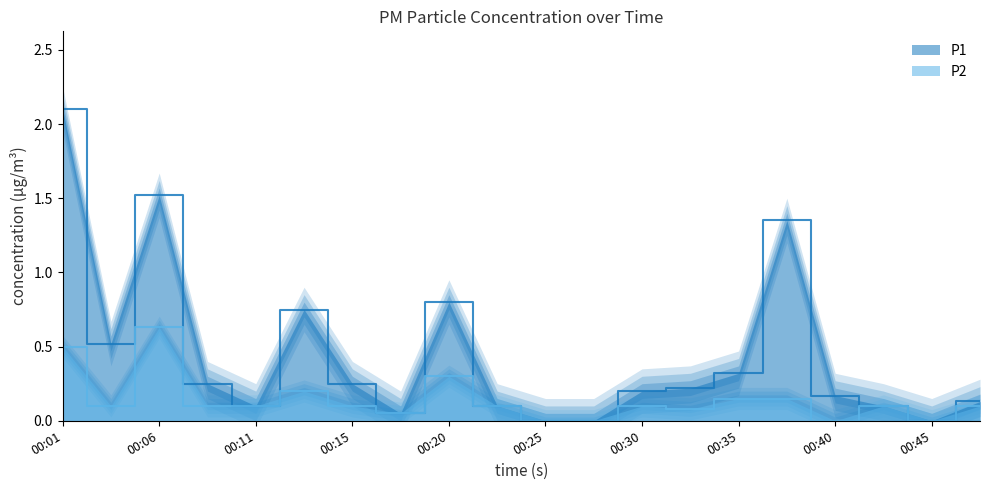

In P2, how many points are lower than both neighbors (excluding endpoints)?

5